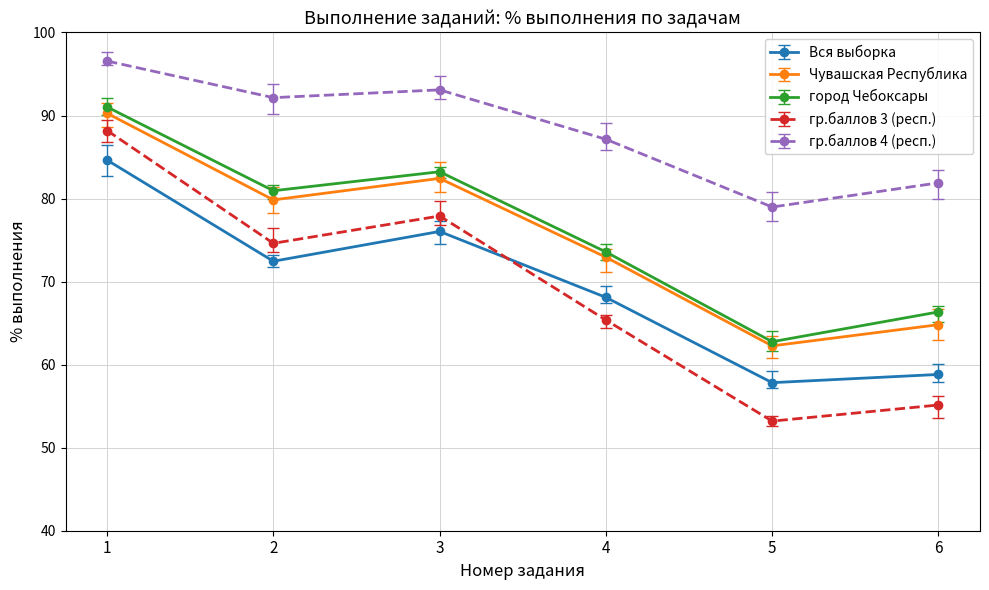

What is the value of the город Чебоксары point at the 4th from the left?

73.6